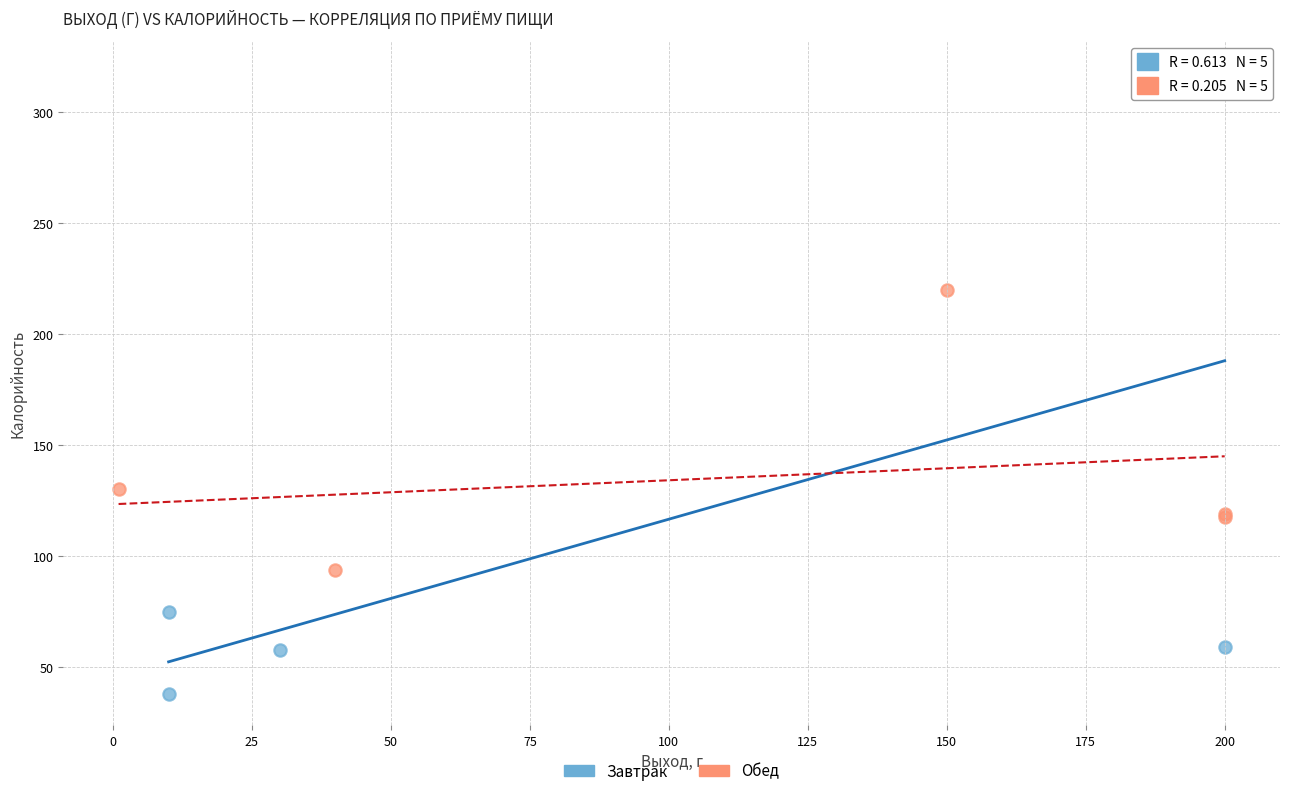

Which series has the largest Y range (max minus min)?

Завтрак